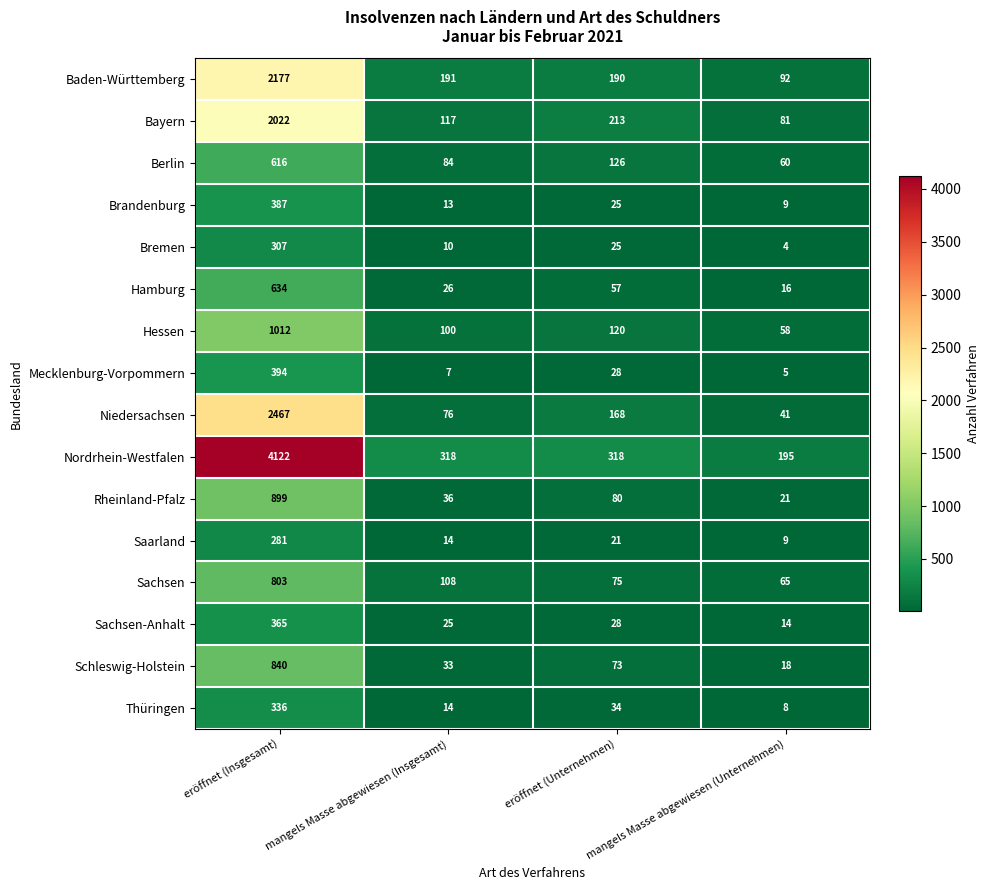

Is it true that Saarland equals 35 at eröffnet (Unternehmen)?

False